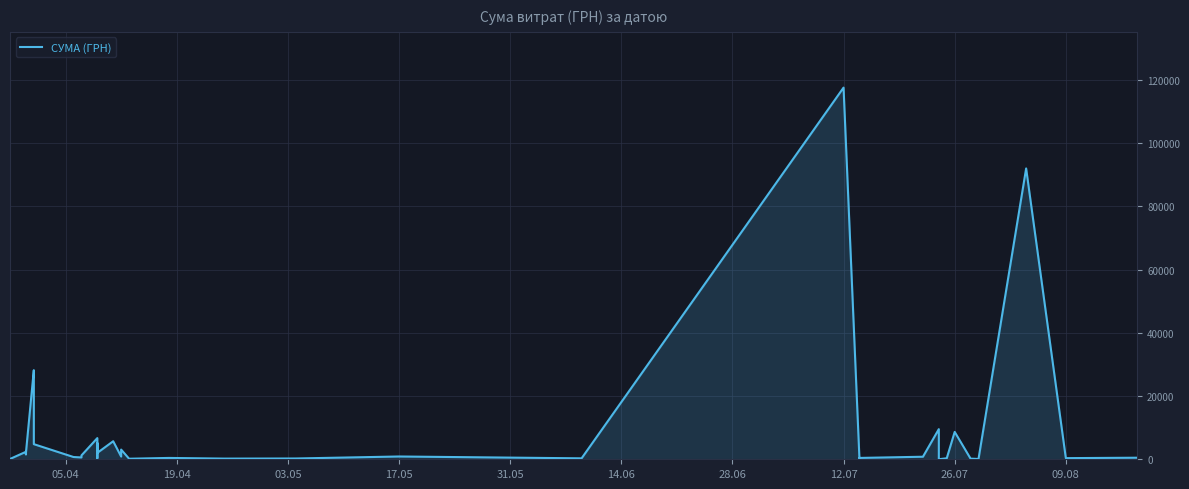

The value at 26 is 171.4. True or false?

False